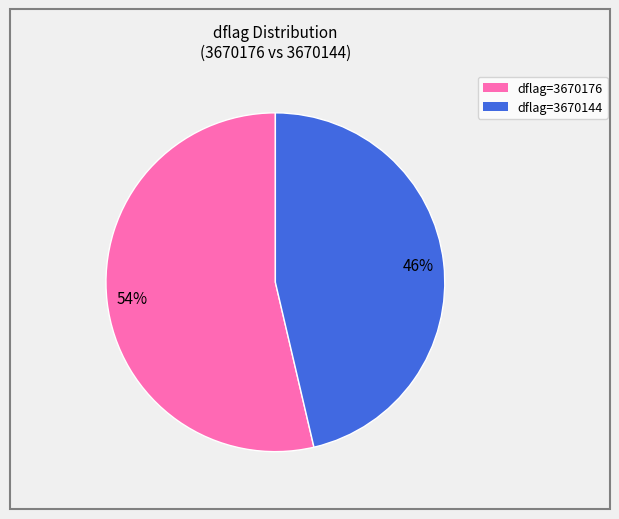

How many segments does this pie chart have?

2